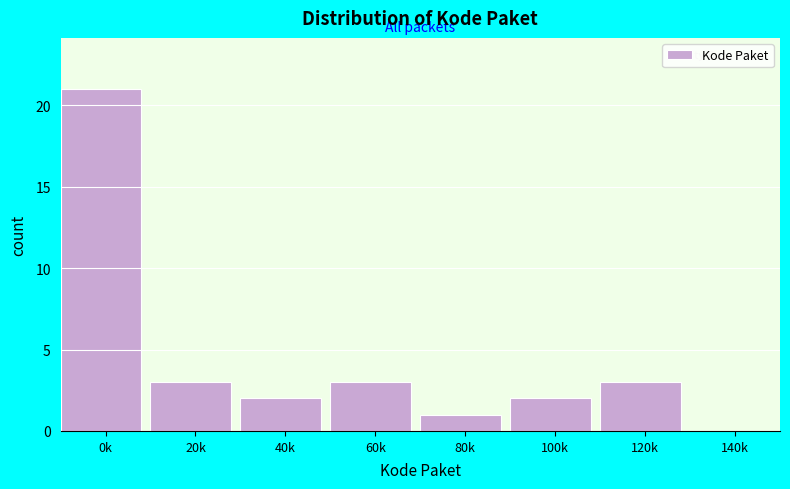

Reading left to right, transcribe all the data shown in this chart.

0k=21	20k=3	40k=2	60k=3	80k=1	100k=2	120k=3	140k=0